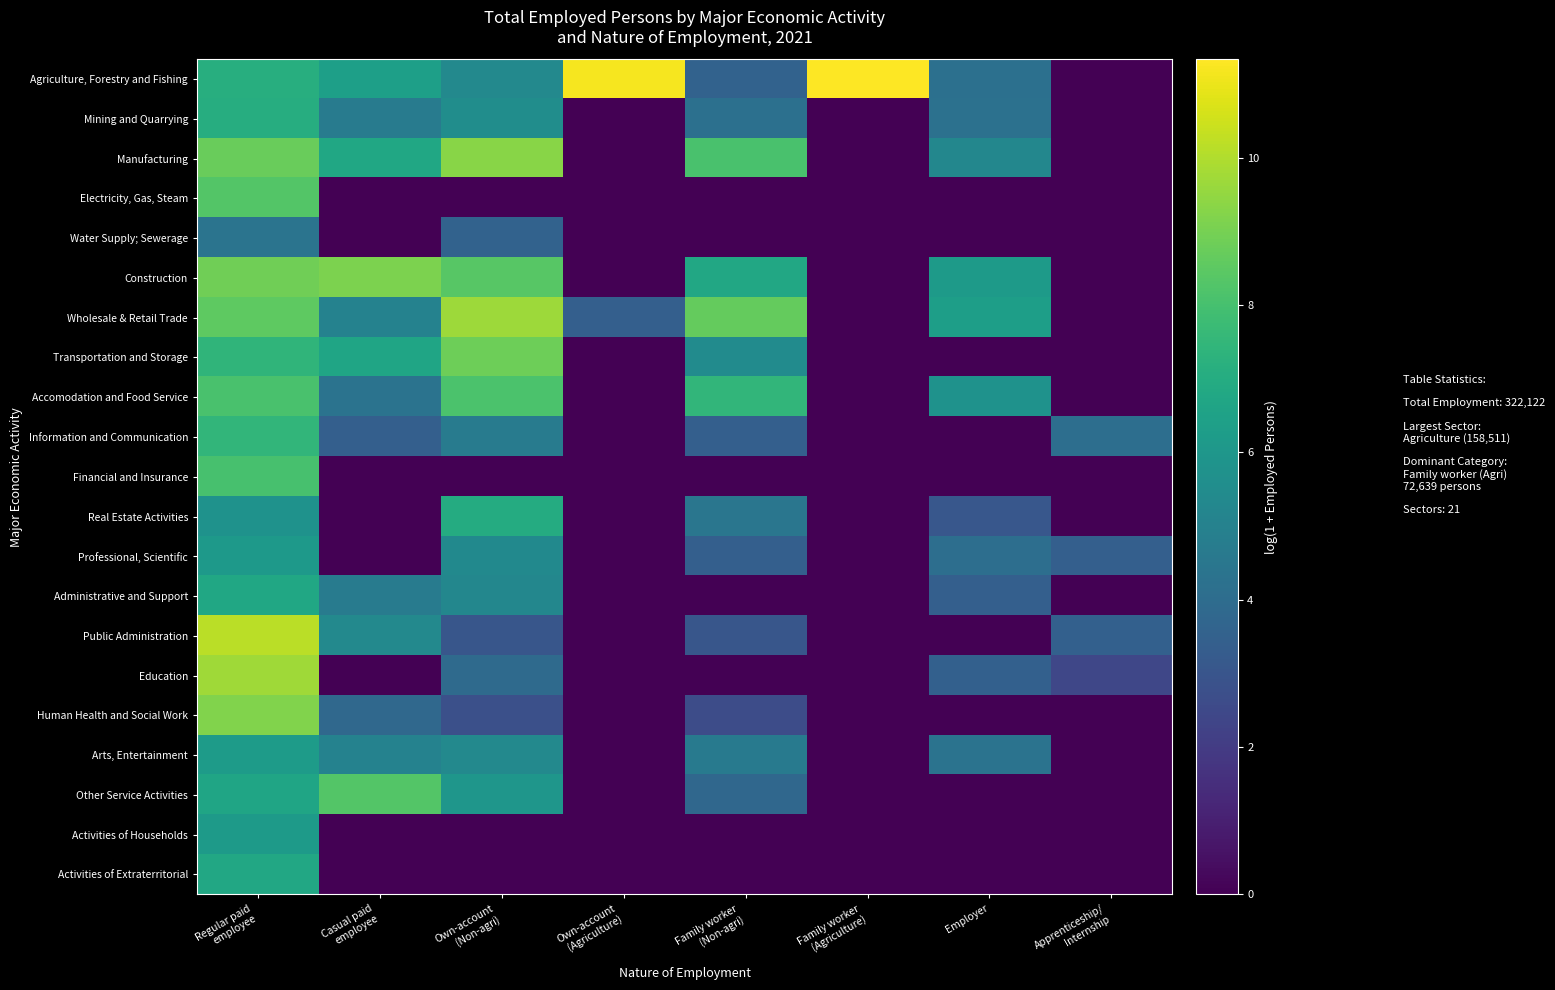

How many series are shown in this chart?

21